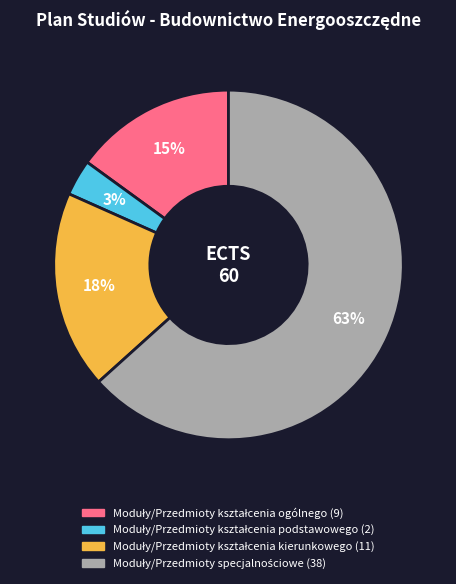

Does any single category account for the majority?

Yes